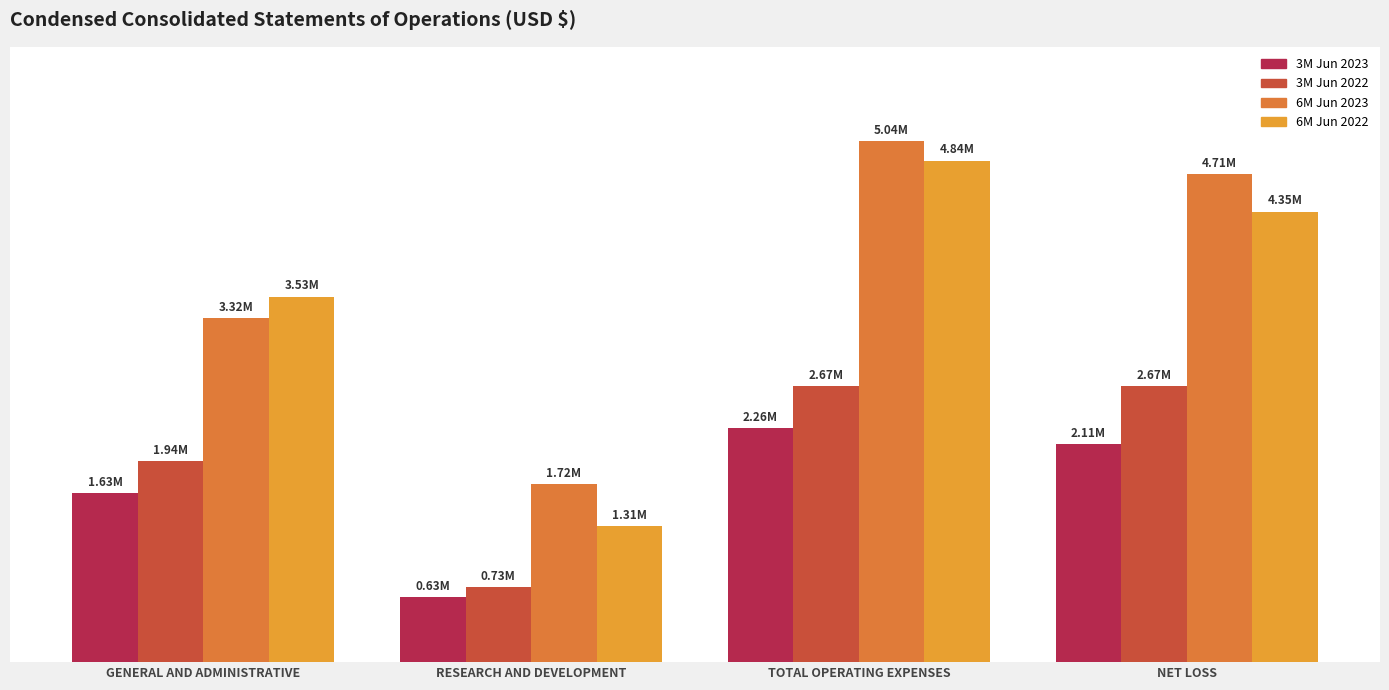

The 3M Jun 2023 series shows 183022 at RESEARCH AND DEVELOPMENT. True or false?

False